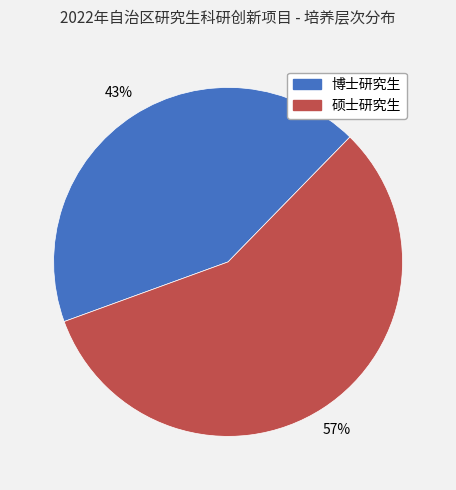

Count the number of slices in the pie.

2